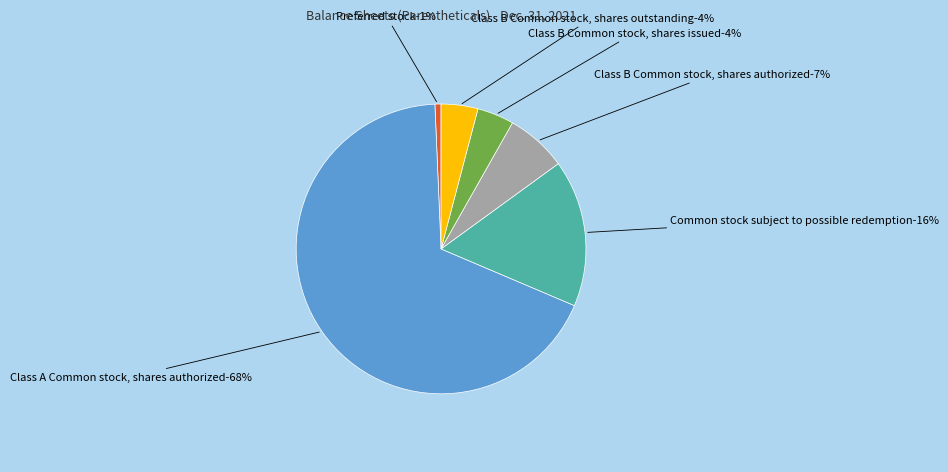

To the nearest percent, what percentage of the pie is Preferred stock, shares authorized?

1%